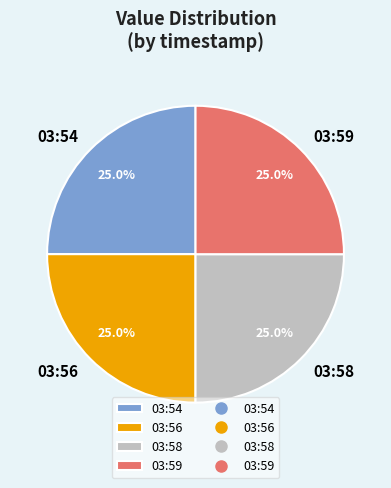

Is there any slice that represents more than half of the pie?

No